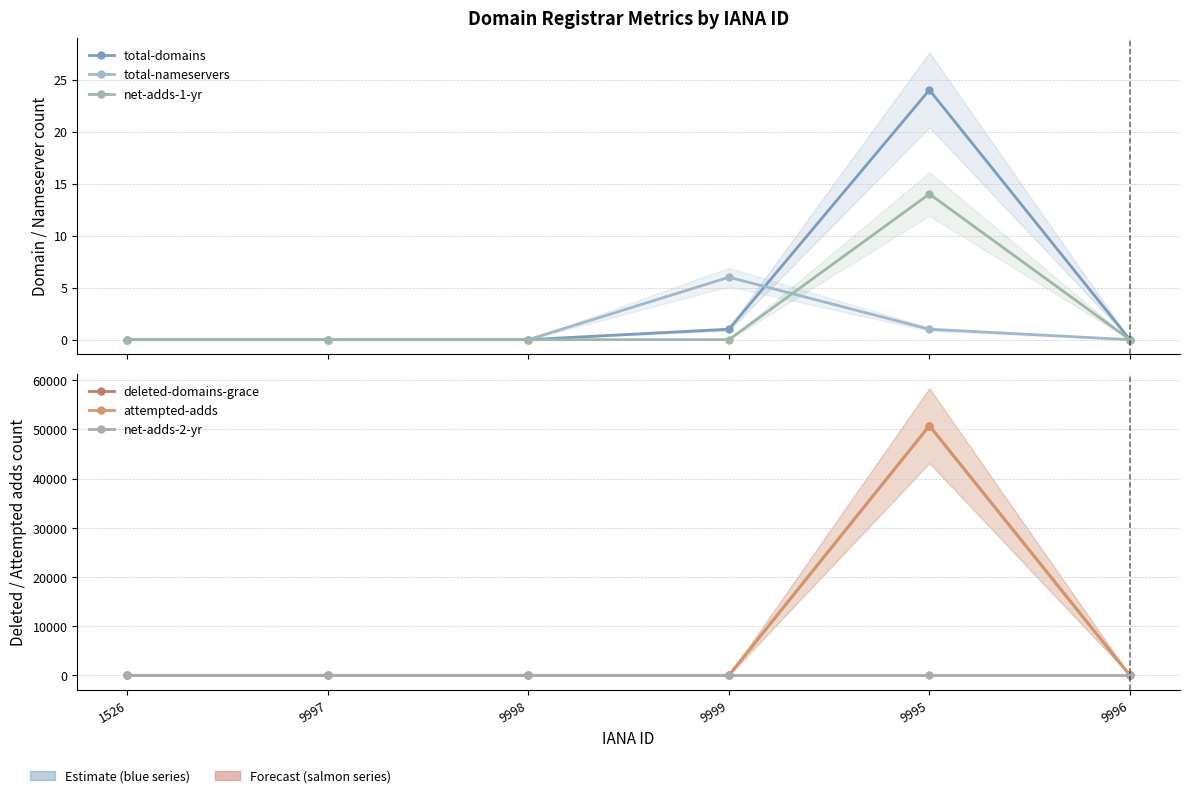

Which series has the widest spread of values?

attempted-adds